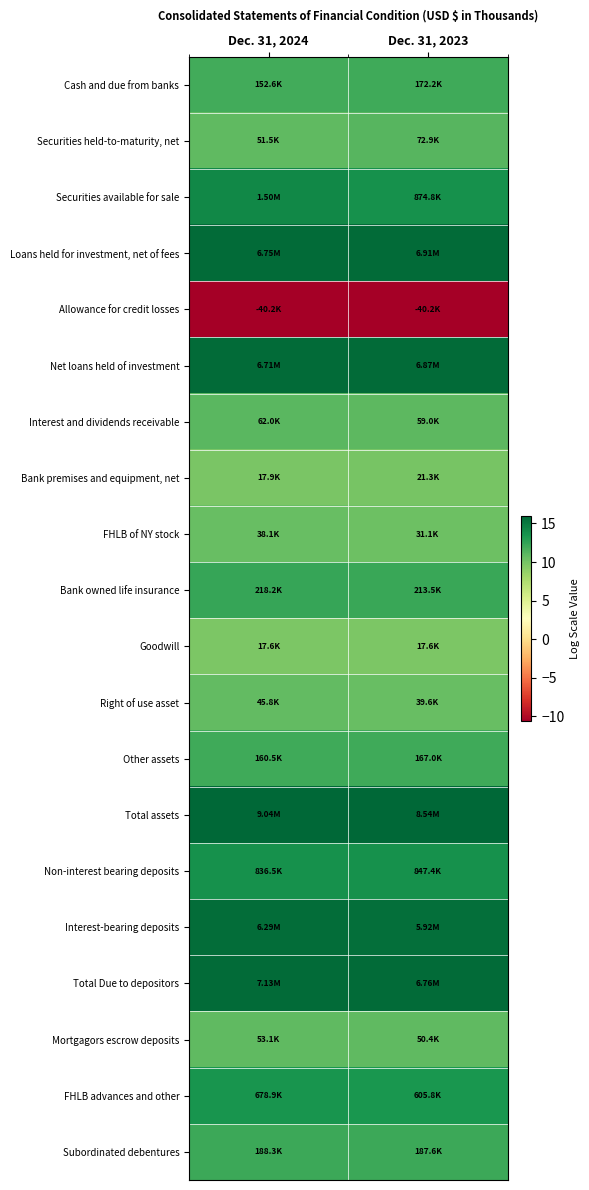

Reading right to left, list all the values displayed in this chart.

Cash and due from banks: Dec. 31, 2023=12.1	Dec. 31, 2024=11.9
Securities held-to-maturity, net: Dec. 31, 2023=11.2	Dec. 31, 2024=10.8
Securities available for sale: Dec. 31, 2023=13.7	Dec. 31, 2024=14.2
Loans held for investment, net of fees: Dec. 31, 2023=15.7	Dec. 31, 2024=15.7
Allowance for credit losses: Dec. 31, 2023=-10.6	Dec. 31, 2024=-10.6
Net loans held of investment: Dec. 31, 2023=15.7	Dec. 31, 2024=15.7
Interest and dividends receivable: Dec. 31, 2023=11.0	Dec. 31, 2024=11.0
Bank premises and equipment, net: Dec. 31, 2023=10.0	Dec. 31, 2024=9.8
FHLB of NY stock: Dec. 31, 2023=10.3	Dec. 31, 2024=10.5
Bank owned life insurance: Dec. 31, 2023=12.3	Dec. 31, 2024=12.3
Goodwill: Dec. 31, 2023=9.8	Dec. 31, 2024=9.8
Right of use asset: Dec. 31, 2023=10.6	Dec. 31, 2024=10.7
Other assets: Dec. 31, 2023=12.0	Dec. 31, 2024=12.0
Total assets: Dec. 31, 2023=16.0	Dec. 31, 2024=16.0
Non-interest bearing deposits: Dec. 31, 2023=13.6	Dec. 31, 2024=13.6
Interest-bearing deposits: Dec. 31, 2023=15.6	Dec. 31, 2024=15.7
Total Due to depositors: Dec. 31, 2023=15.7	Dec. 31, 2024=15.8
Mortgagors escrow deposits: Dec. 31, 2023=10.8	Dec. 31, 2024=10.9
FHLB advances and other: Dec. 31, 2023=13.3	Dec. 31, 2024=13.4
Subordinated debentures: Dec. 31, 2023=12.1	Dec. 31, 2024=12.1